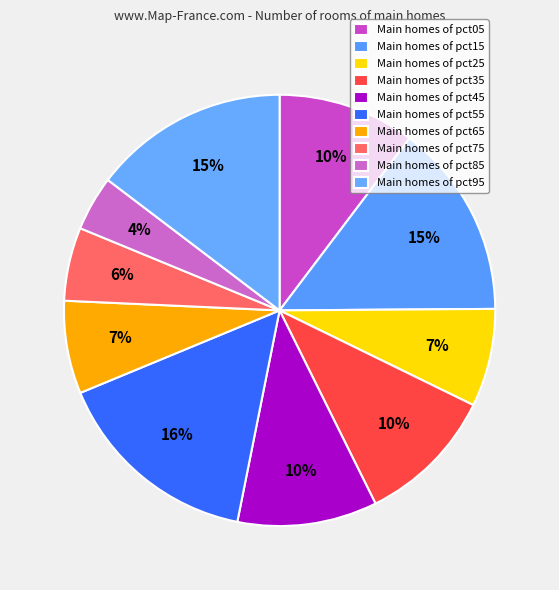

Rank the categories by value from lowest to highest.

pct85, pct75, pct65, pct25, pct05, pct35, pct45, pct15, pct95, pct55